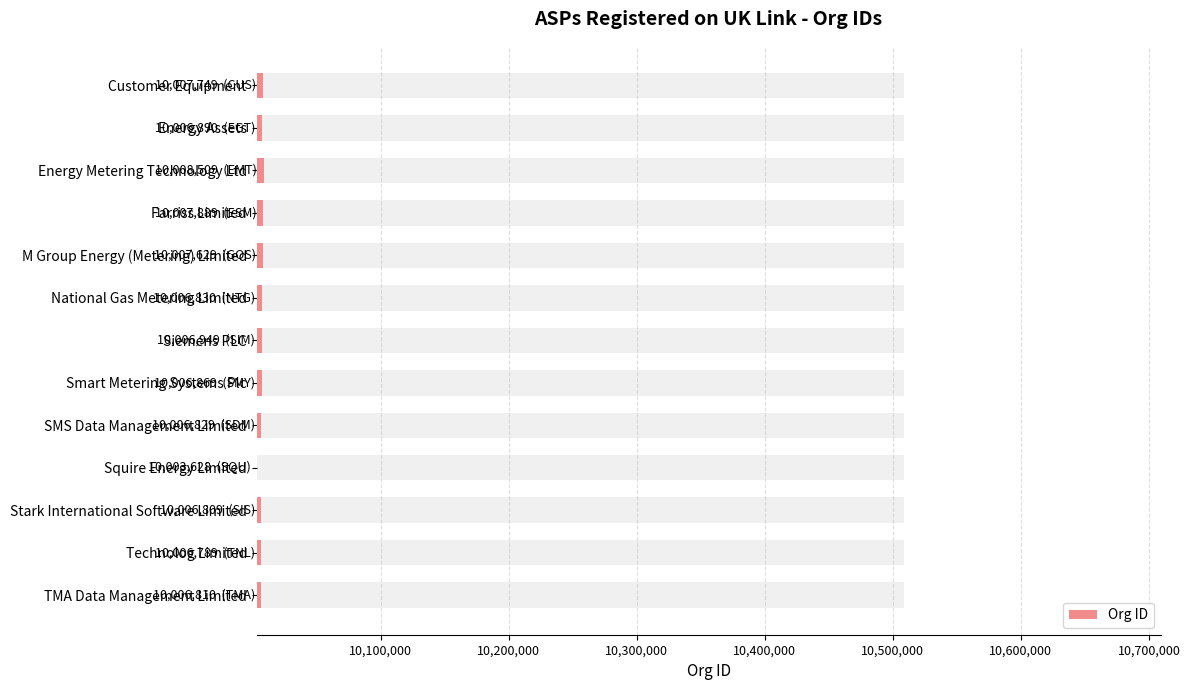

How many data points are less than 10006869?

6